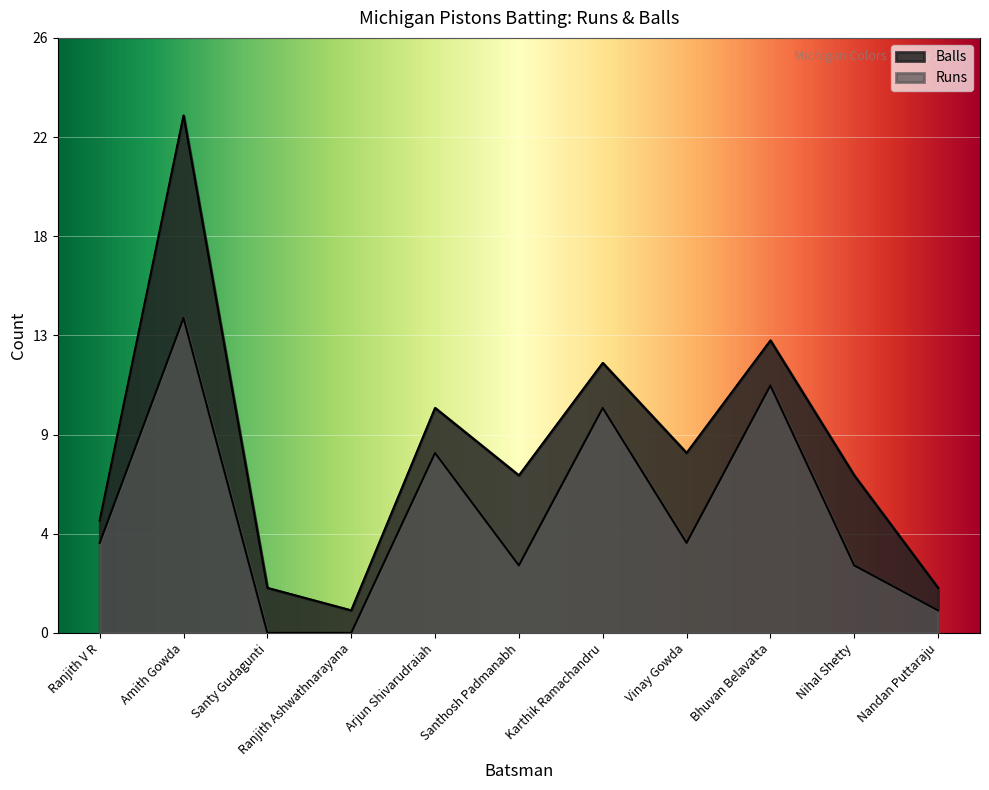

How many positive values does the Runs series have?

9